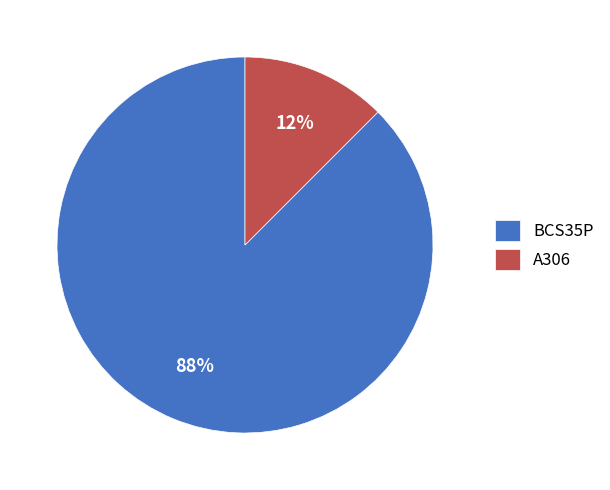

To the nearest percent, what is the combined percentage of BCS35P and A306?

100%